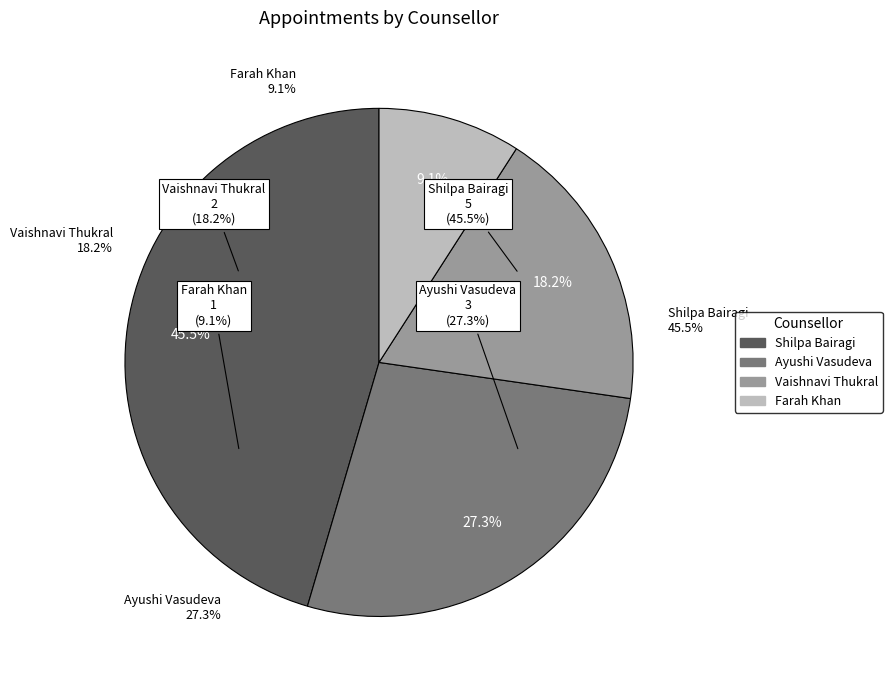

Count the number of slices in the pie.

4